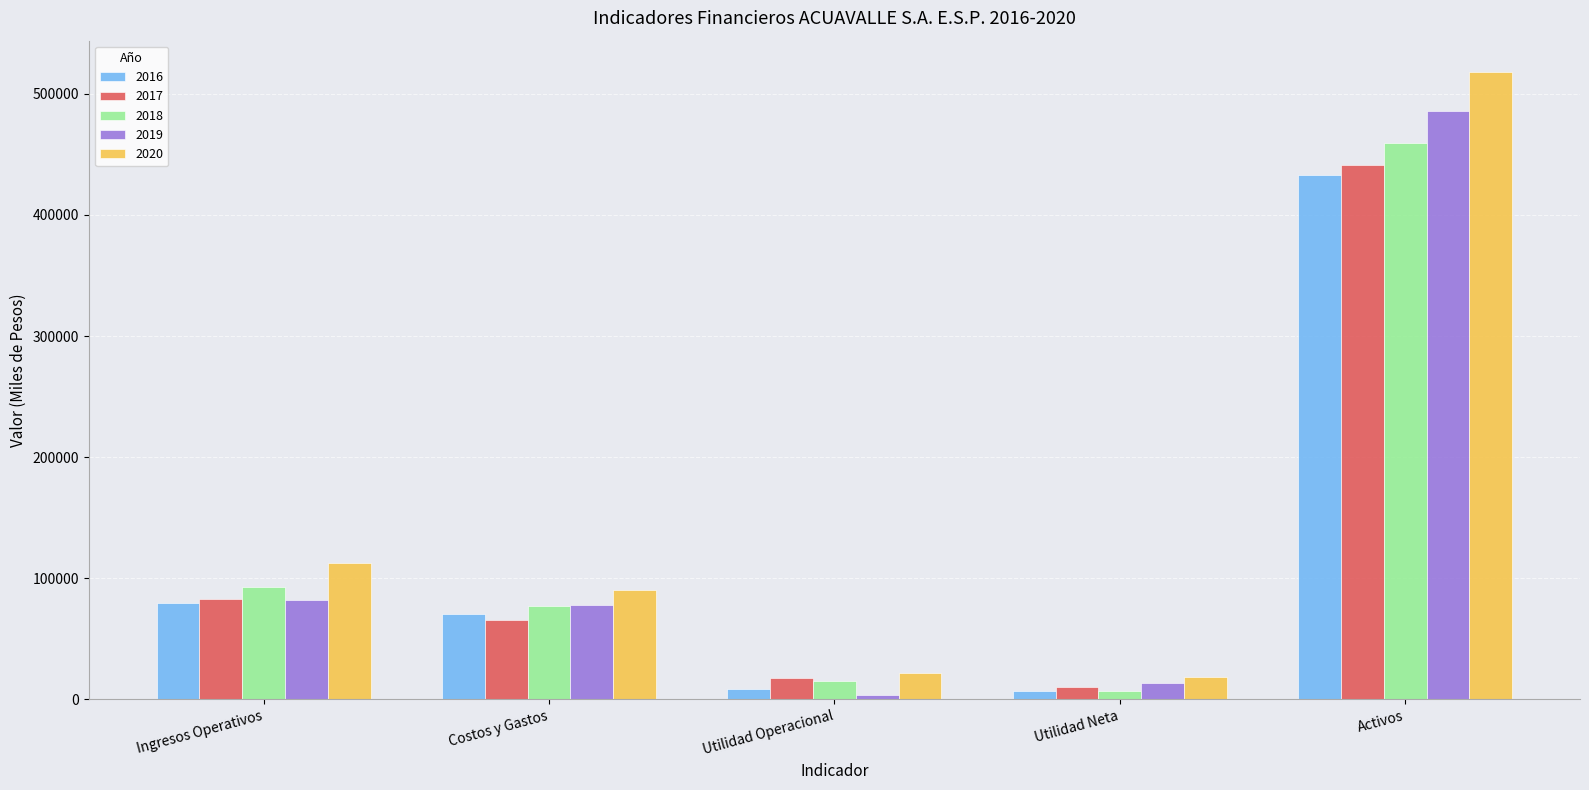

At how many categories does at least one series exceed 335742?

1